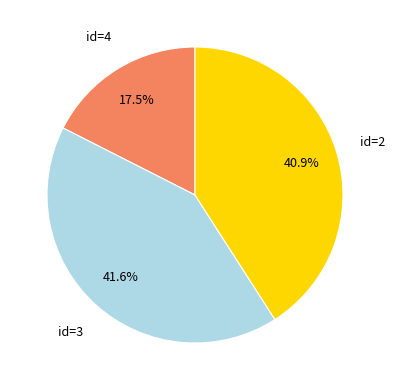

Is there a majority slice in this chart?

No